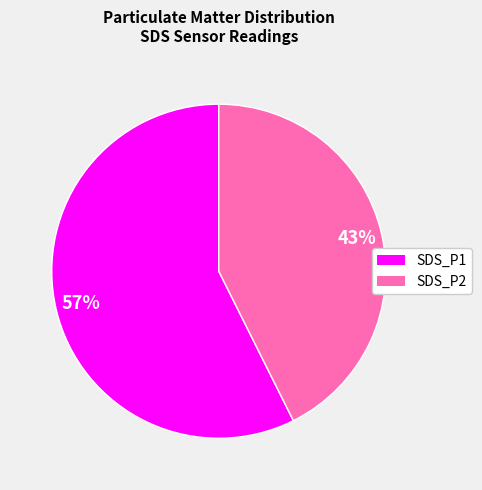

Do SDS_P1 and SDS_P2 together represent more than half of the pie?

Yes